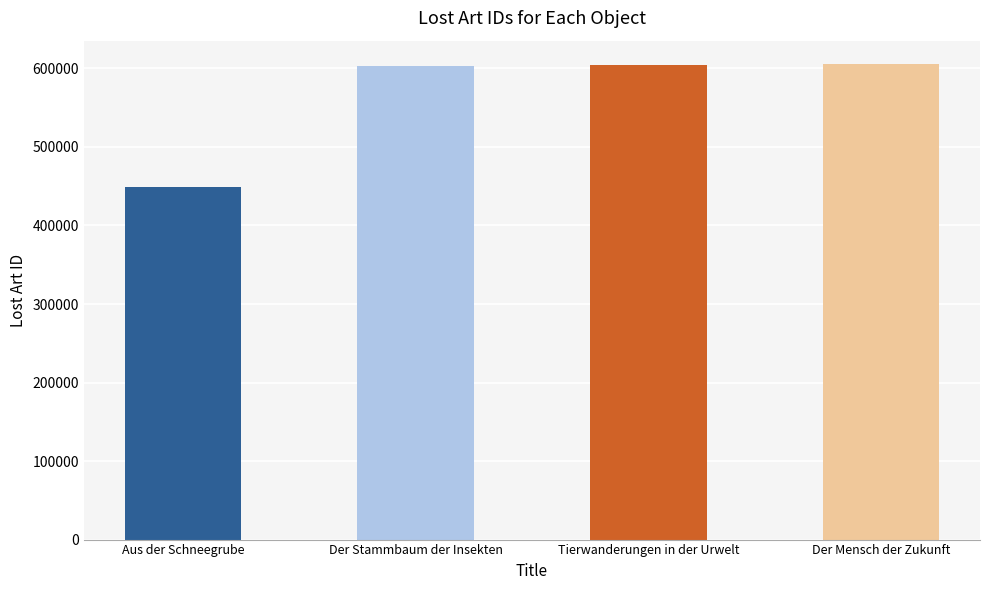

What is the maximum value shown in the chart?

605113